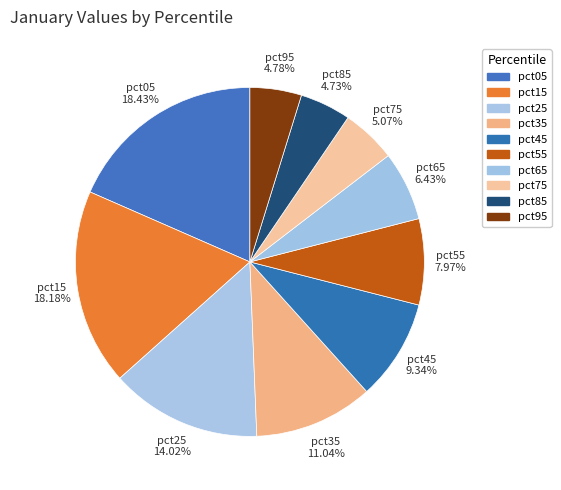

Is pct25 the majority of the pie?

No